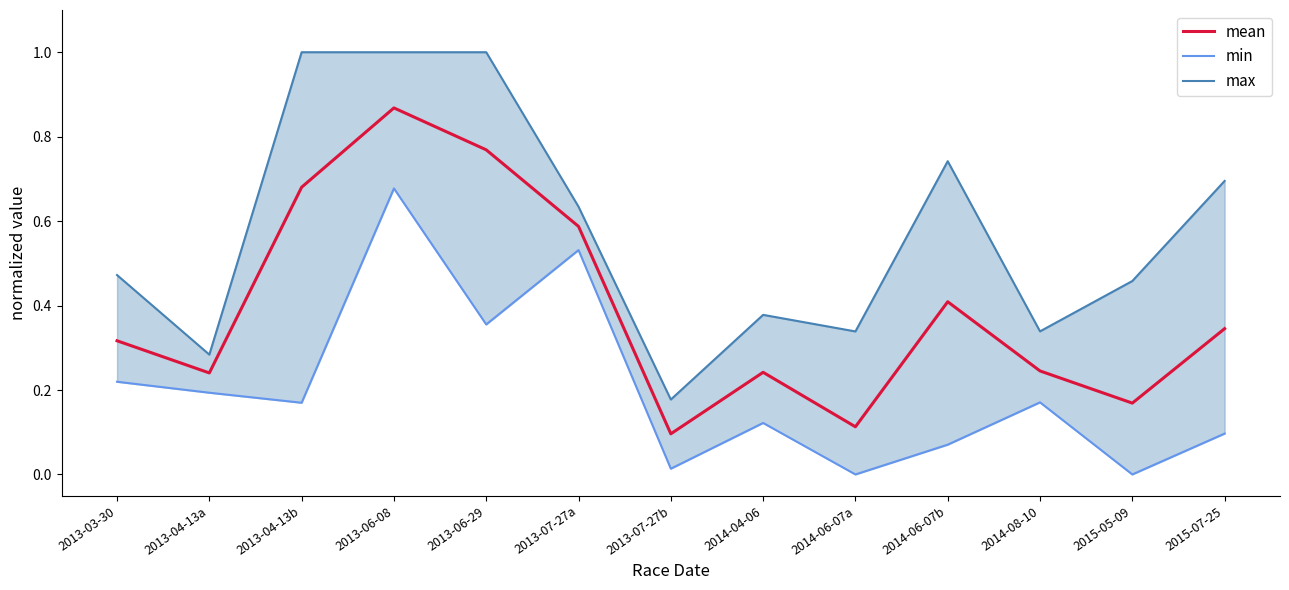

Between 2013-06-29 and 2013-07-27b, which series saw the biggest shift?

max